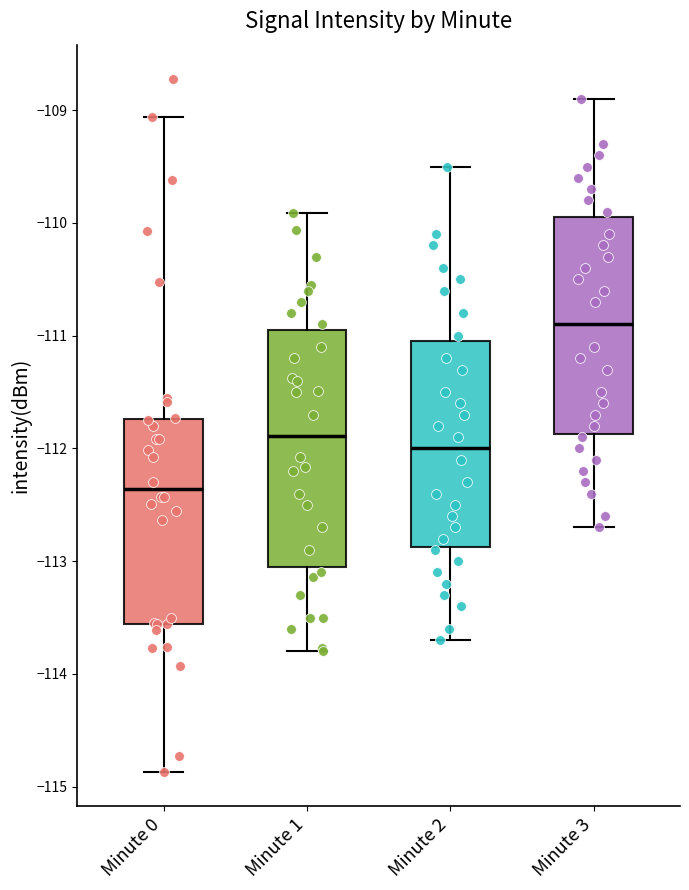

Where does the upper whisker of the box for Minute 3 end on the y-axis? The values are not printed on the chart, so give them approximately, as read against the axis.

-108.9